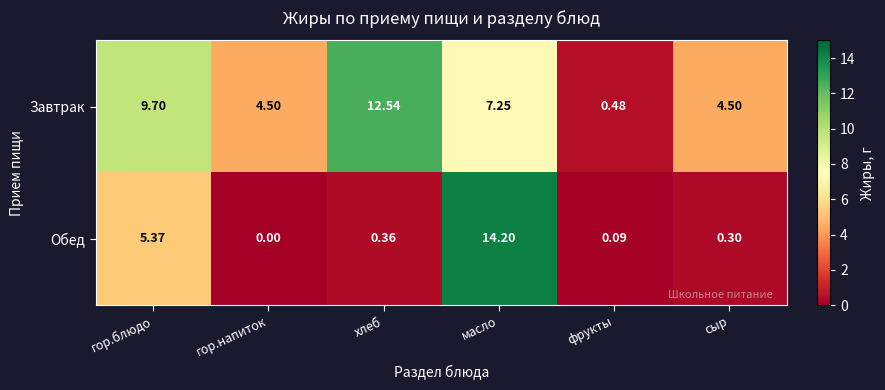

List the series in order of their peak value, highest first.

Обед, Завтрак